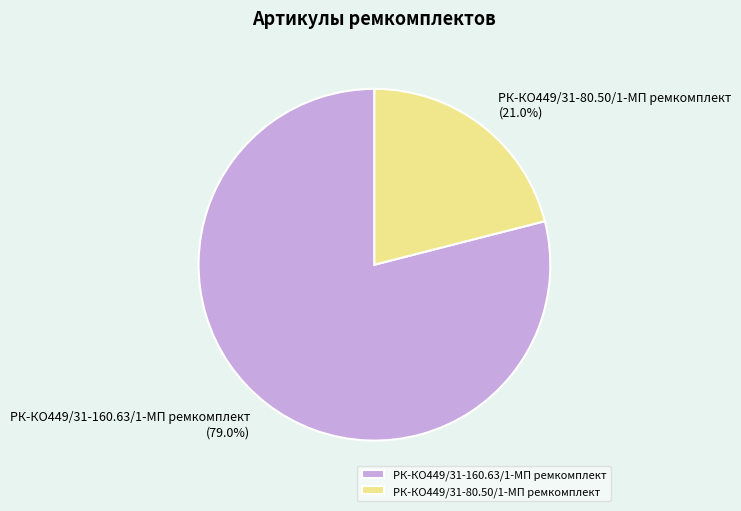

Combined, do РК-КО449/31-160.63/1-МП ремкомплект and РК-КО449/31-80.50/1-МП ремкомплект account for over 50%?

Yes